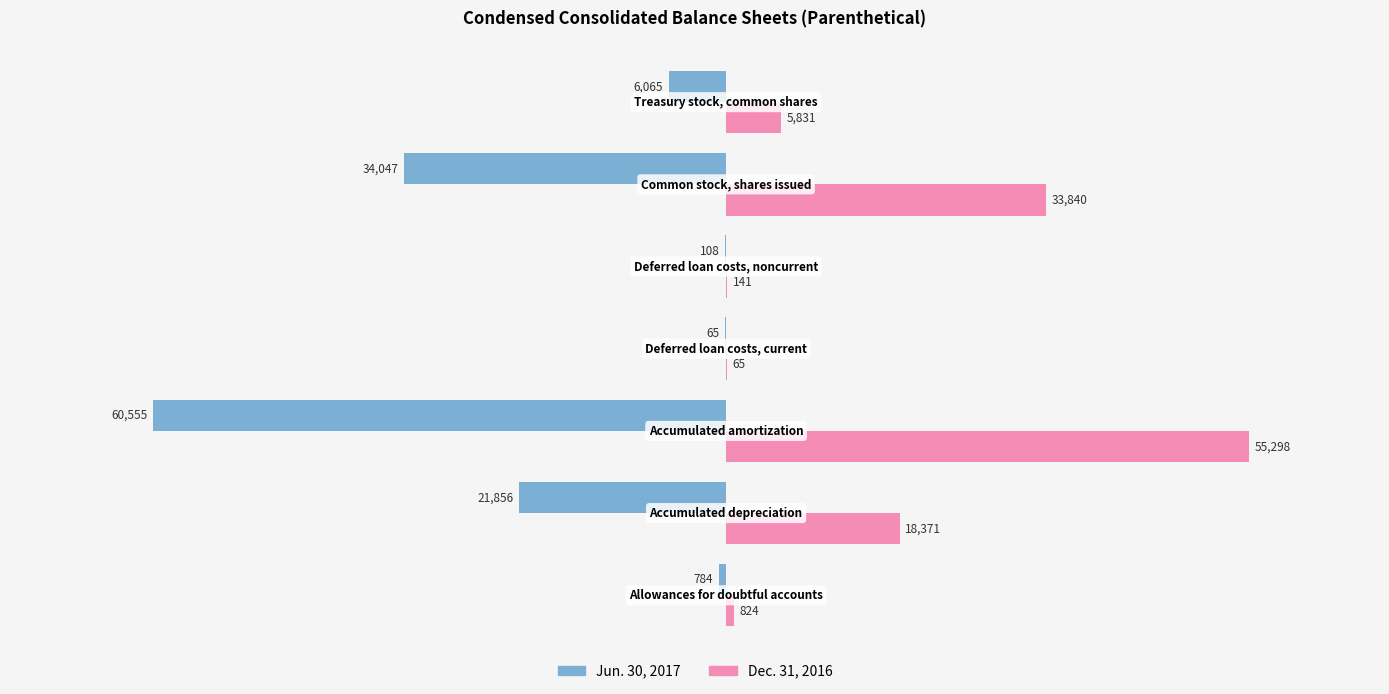

Which series has the largest total across all categories?

Dec. 31, 2016